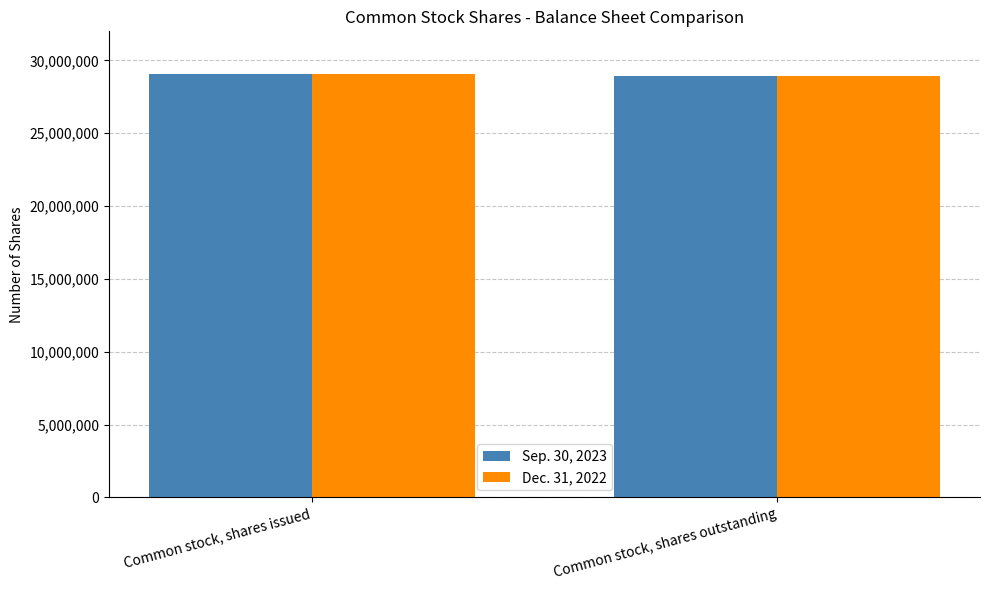

How many bars are there in each group?

2